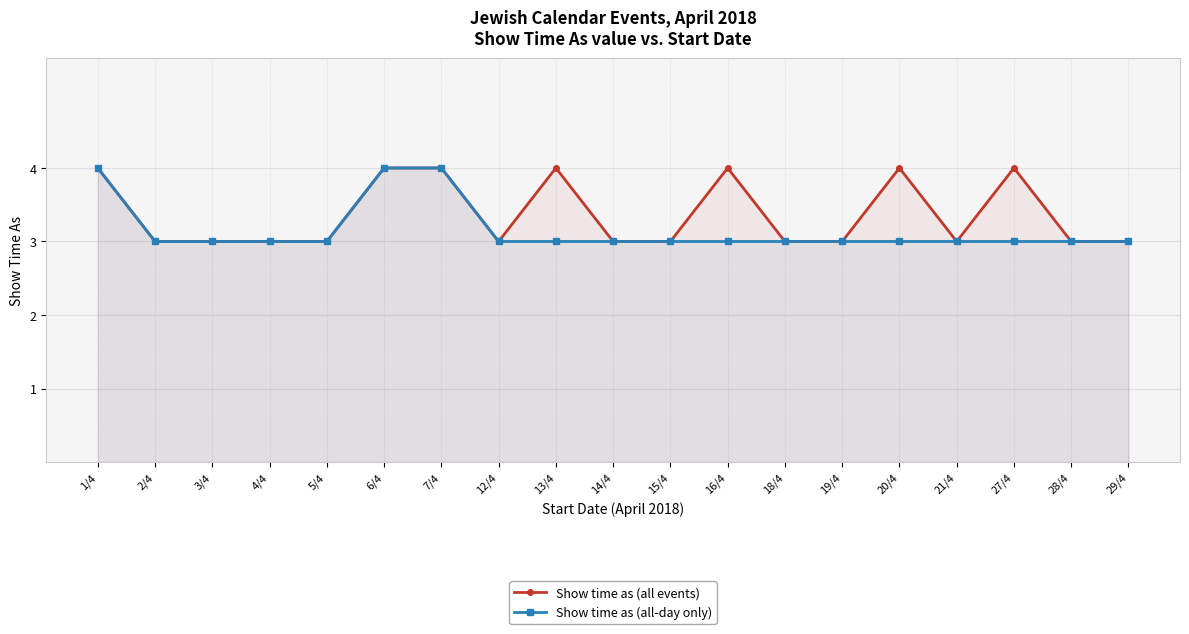

Reading left to right, what are all the values shown in this chart?

Show time as (all events): 1/4=4	2/4=3	3/4=3	4/4=3	5/4=3	6/4=4	7/4=4	12/4=3	13/4=4	14/4=3	15/4=3	16/4=4	18/4=3	19/4=3	20/4=4	21/4=3	27/4=4	28/4=3	29/4=3
Show time as (all-day only): 1/4=4	2/4=3	3/4=3	4/4=3	5/4=3	6/4=4	7/4=4	12/4=3	13/4=3	14/4=3	15/4=3	16/4=3	18/4=3	19/4=3	20/4=3	21/4=3	27/4=3	28/4=3	29/4=3